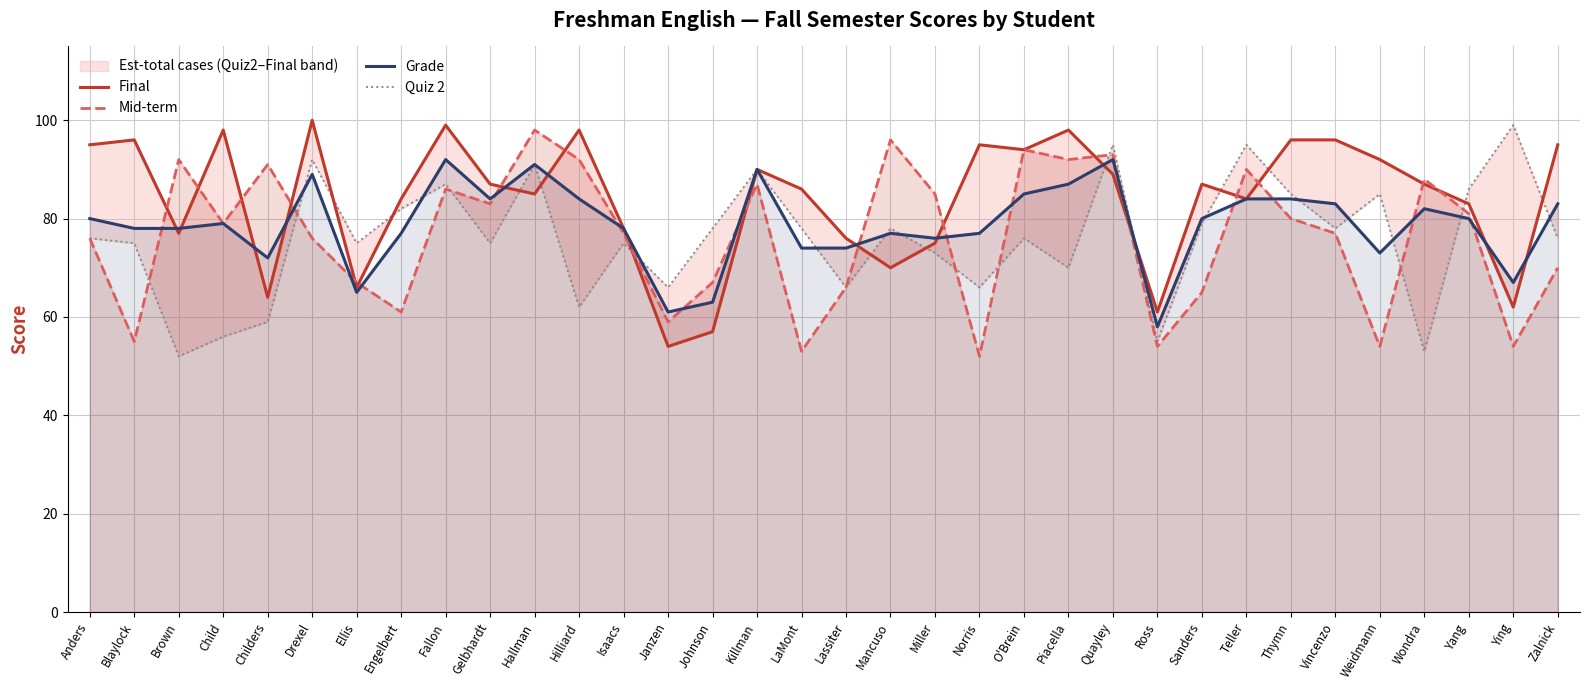

Is the value of Final at Childers greater than the value of Quiz 2 at Thymn?

No